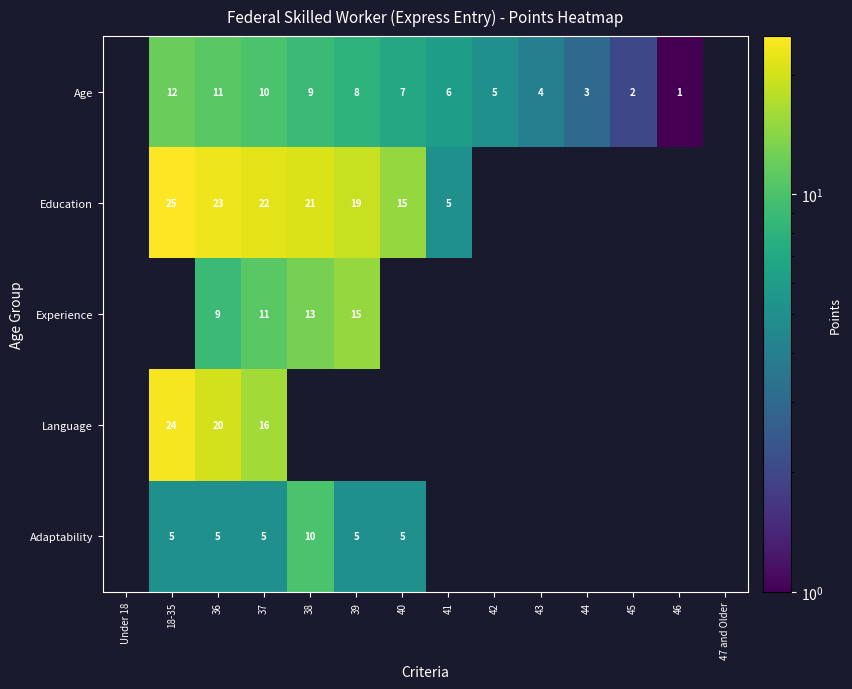

Is the value of Adaptability at 36 greater than the value of Education at 40?

No